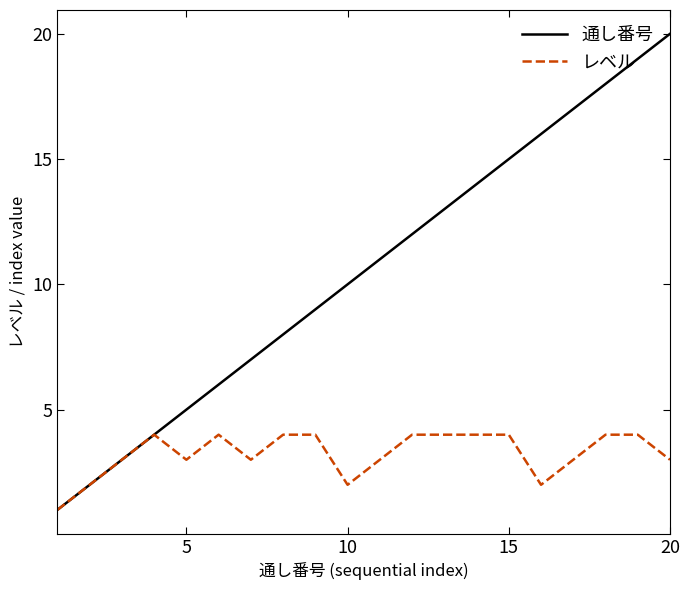

What is the greatest value displayed?

20